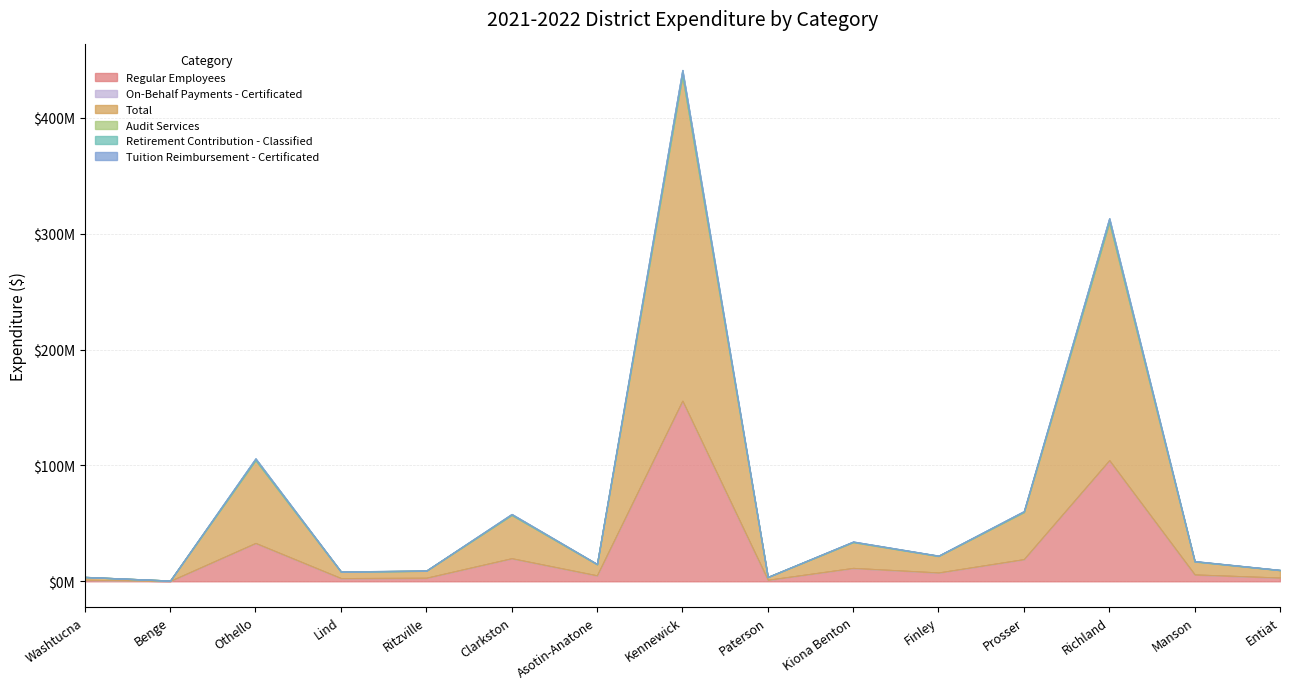

True or false: Regular Employees and Tuition Reimbursement - Certificated intersect in this chart.

False